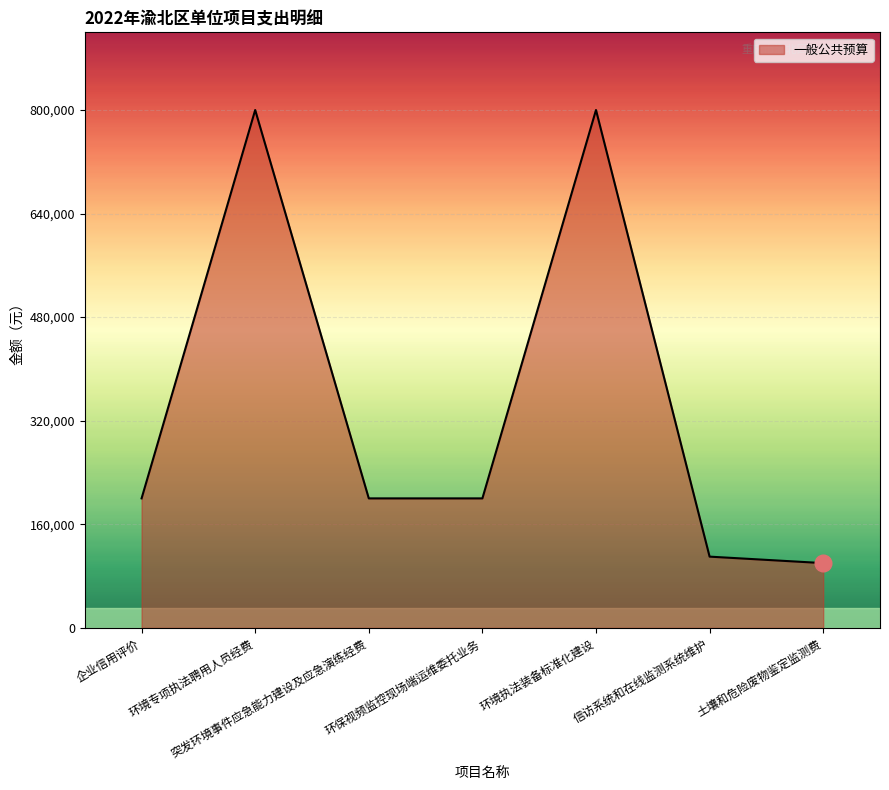

Reading left to right, extract all data points from this chart.

200000	800000	200000	200000	800000	110000	100000